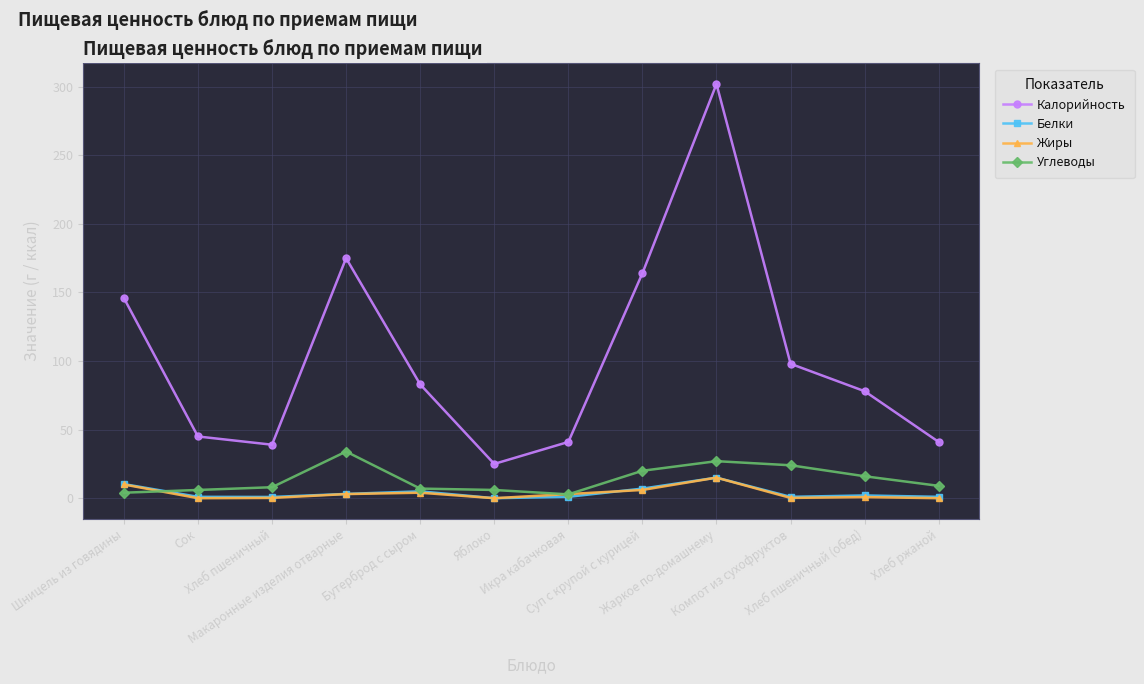

What are all the series names shown in the legend?

Калорийность, Белки, Жиры, Углеводы